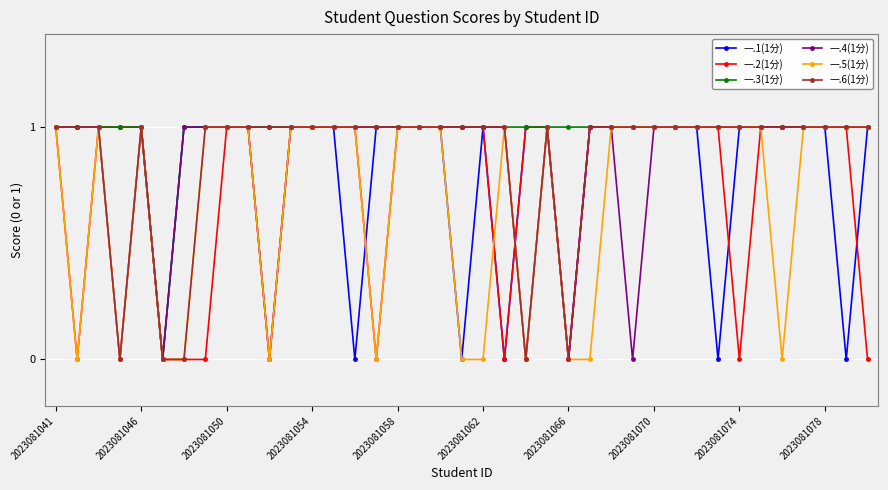

Which series has the largest total across all categories?

一.3(1分)